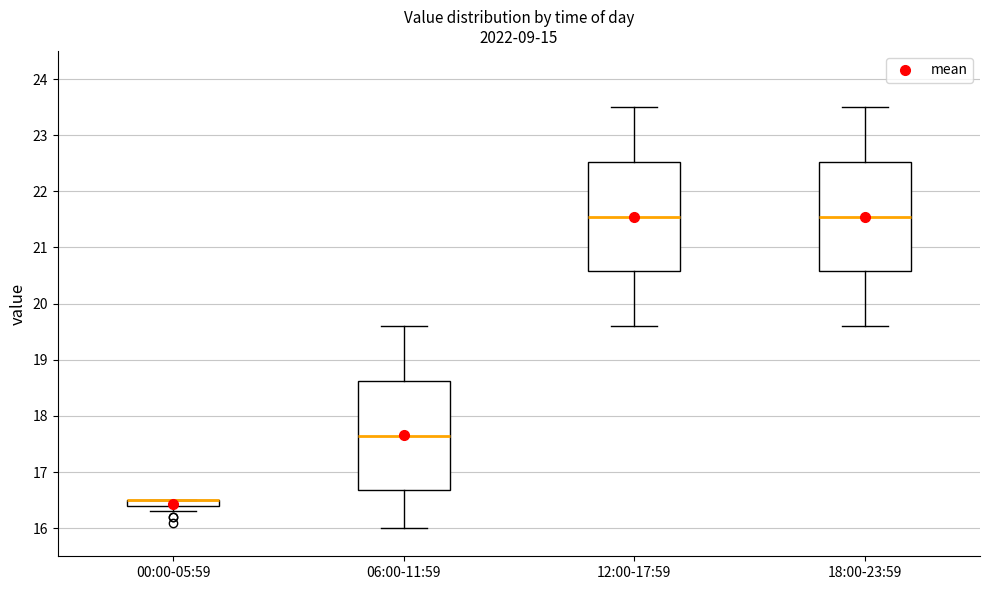

Where is the lower edge of the box for 00:00-05:59 on the y-axis? The values are not printed on the chart, so give them approximately, as read against the axis.

16.4